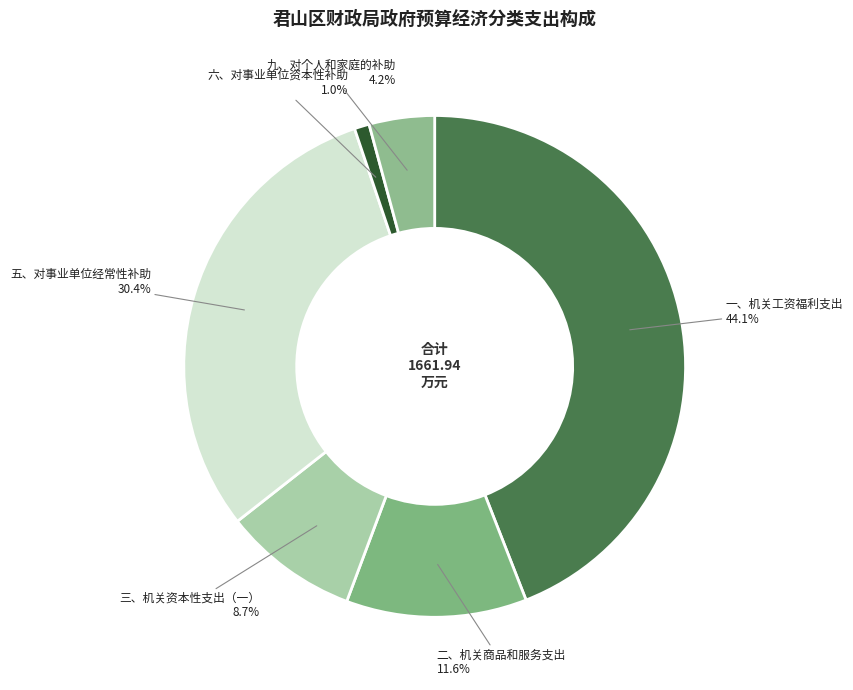

To the nearest percent, what percentage of the pie is 九、对个人和家庭的补助?

4%